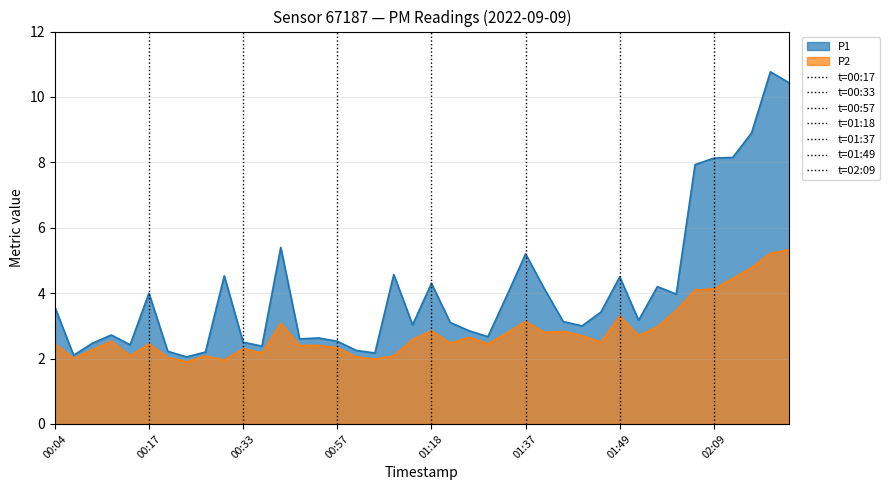

How many data points in P2 are above 2?

36